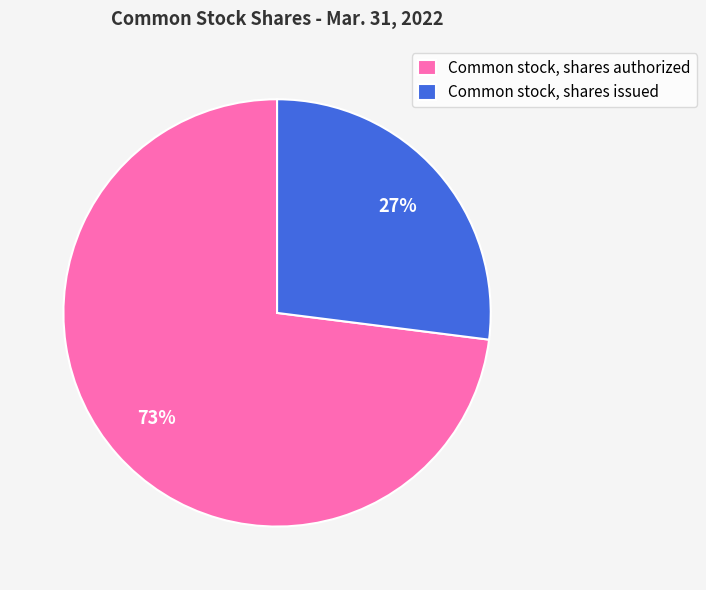

What is the majority slice?

Common stock, shares authorized